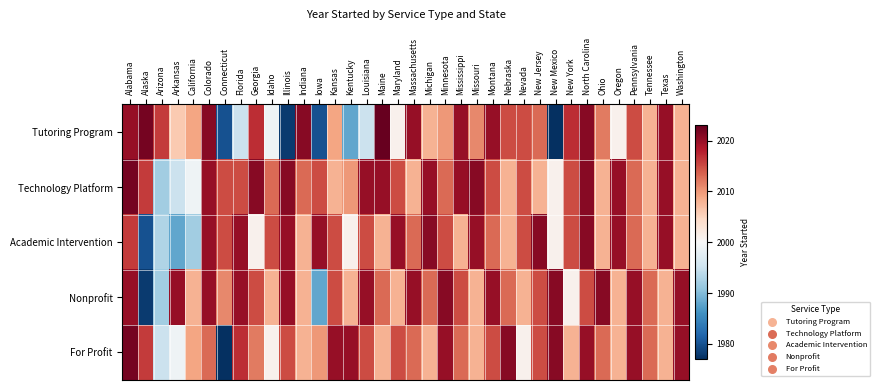

Reading left to right, list all the values displayed in this chart.

Tutoring Program: Alabama=2020	Alaska=2022	Arizona=2016	Arkansas=2006	California=2009	Colorado=2021	Connecticut=1980	Florida=1995	Georgia=2017	Idaho=1999	Illinois=1978	Indiana=2021	Iowa=1980	Kansas=2009	Kentucky=1988	Louisiana=1995	Maine=2023	Maryland=2001	Massachusetts=2020	Michigan=2008	Minnesota=2010	Mississippi=2020	Missouri=2011	Montana=2020	Nebraska=2015	Nevada=2015	New Jersey=2013	New Mexico=1977	New York=2017	North Carolina=2021	Ohio=2012	Oregon=2001	Pennsylvania=2015	Tennessee=2008	Texas=2020	Washington=2008
Technology Platform: Alabama=2022	Alaska=2016	Arizona=1992	Arkansas=1995	California=1999	Colorado=2020	Connecticut=2015	Florida=2015	Georgia=2021	Idaho=2013	Illinois=2021	Indiana=2013	Iowa=2015	Kansas=2008	Kentucky=2010	Louisiana=2020	Maine=2020	Maryland=2015	Massachusetts=2008	Michigan=2020	Minnesota=2013	Mississippi=2020	Missouri=2021	Montana=2015	Nebraska=2008	Nevada=2015	New Jersey=2008	New Mexico=2001	New York=2015	North Carolina=2021	Ohio=2008	Oregon=2020	Pennsylvania=2013	Tennessee=2008	Texas=2020	Washington=2008
Academic Intervention: Alabama=2016	Alaska=1980	Arizona=1993	Arkansas=1988	California=1992	Colorado=2020	Connecticut=2015	Florida=2020	Georgia=2001	Idaho=2015	Illinois=2020	Indiana=2008	Iowa=2020	Kansas=2015	Kentucky=2001	Louisiana=2015	Maine=2008	Maryland=2020	Massachusetts=2013	Michigan=2021	Minnesota=2015	Mississippi=2008	Missouri=2020	Montana=2013	Nebraska=2008	Nevada=2015	New Jersey=2021	New Mexico=2001	New York=2015	North Carolina=2021	Ohio=2008	Oregon=2020	Pennsylvania=2013	Tennessee=2008	Texas=2020	Washington=2008
Nonprofit: Alabama=2020	Alaska=1978	Arizona=1992	Arkansas=2020	California=2008	Colorado=2020	Connecticut=2011	Florida=2020	Georgia=2015	Idaho=2008	Illinois=2020	Indiana=2008	Iowa=1988	Kansas=2015	Kentucky=2008	Louisiana=2020	Maine=2013	Maryland=2008	Massachusetts=2020	Michigan=2013	Minnesota=2021	Mississippi=2015	Missouri=2008	Montana=2020	Nebraska=2013	Nevada=2008	New Jersey=2015	New Mexico=2021	New York=2001	North Carolina=2015	Ohio=2021	Oregon=2008	Pennsylvania=2020	Tennessee=2013	Texas=2008	Washington=2020
For Profit: Alabama=2022	Alaska=2016	Arizona=1995	Arkansas=1999	California=2009	Colorado=2013	Connecticut=1977	Florida=2017	Georgia=2012	Idaho=2001	Illinois=2015	Indiana=2008	Iowa=2010	Kansas=2020	Kentucky=2020	Louisiana=2015	Maine=2008	Maryland=2015	Massachusetts=2013	Michigan=2008	Minnesota=2020	Mississippi=2013	Missouri=2008	Montana=2015	Nebraska=2021	Nevada=2001	New Jersey=2015	New Mexico=2021	New York=2008	North Carolina=2020	Ohio=2013	Oregon=2008	Pennsylvania=2020	Tennessee=2013	Texas=2008	Washington=2020